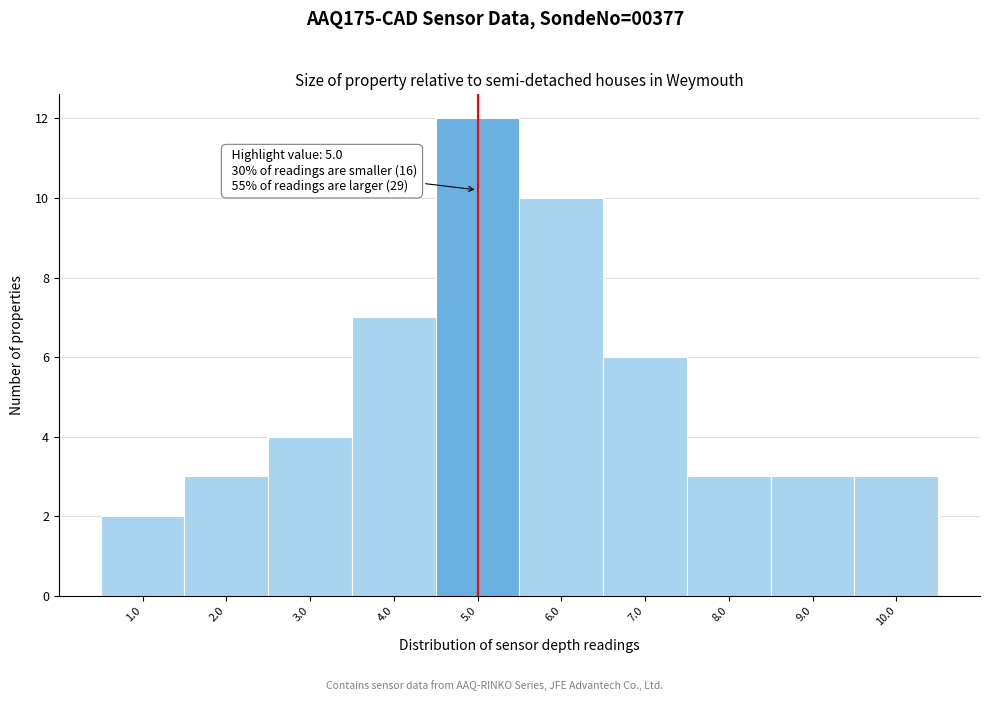

Reading right to left, list all the values displayed in this chart.

10.0=3	9.0=3	8.0=3	7.0=6	6.0=10	5.0=12	4.0=7	3.0=4	2.0=3	1.0=2